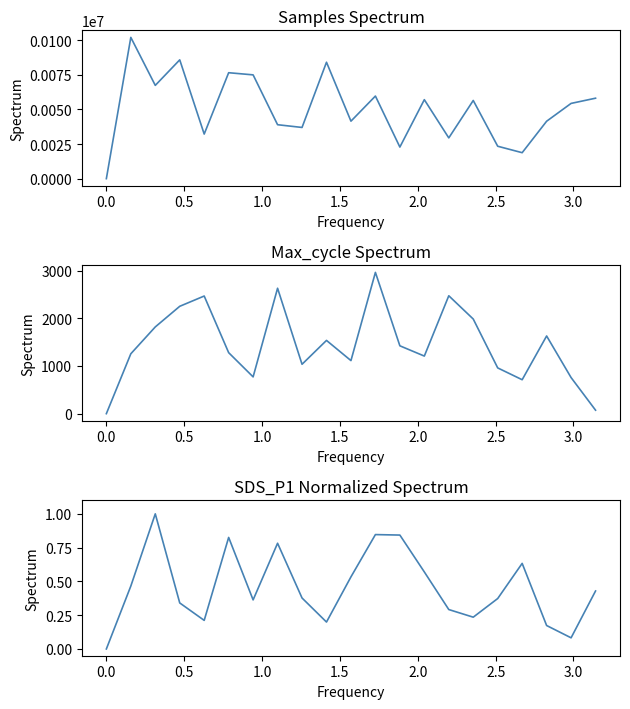

Does the chart have visible grid lines?

No